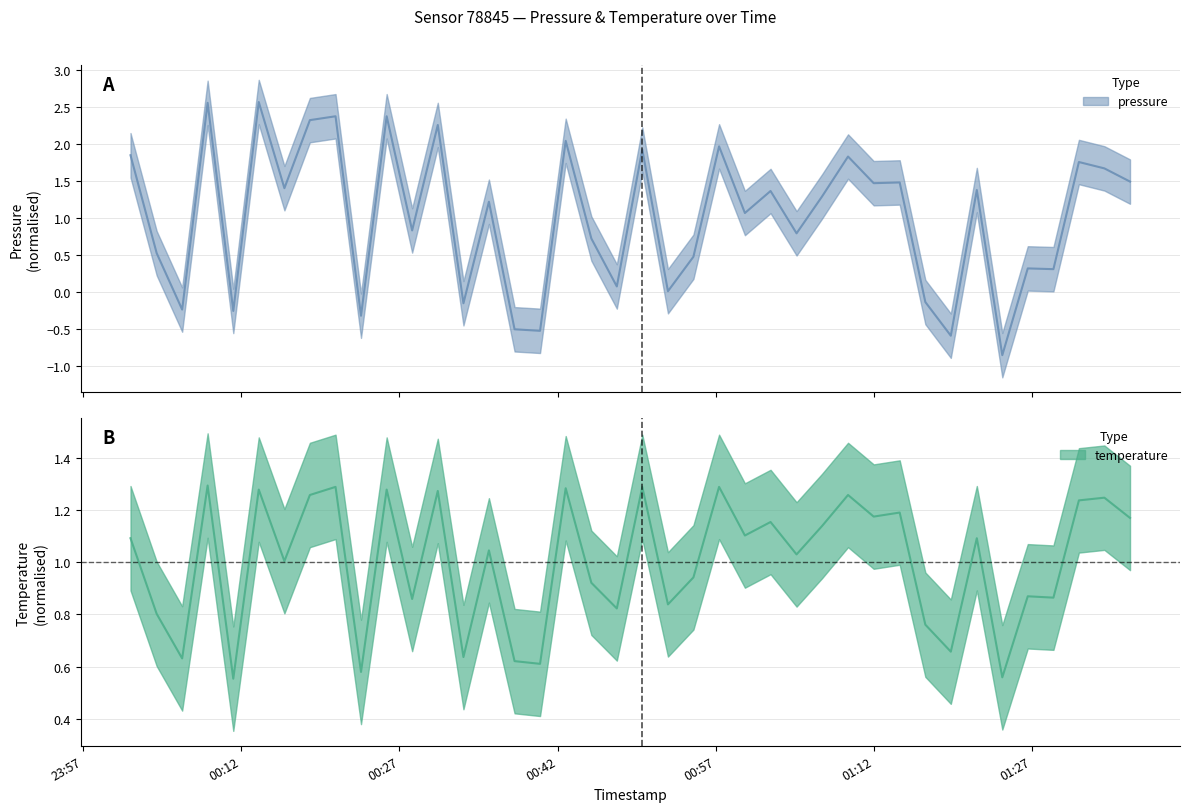

How many times do temperature and pressure cross each other?

24